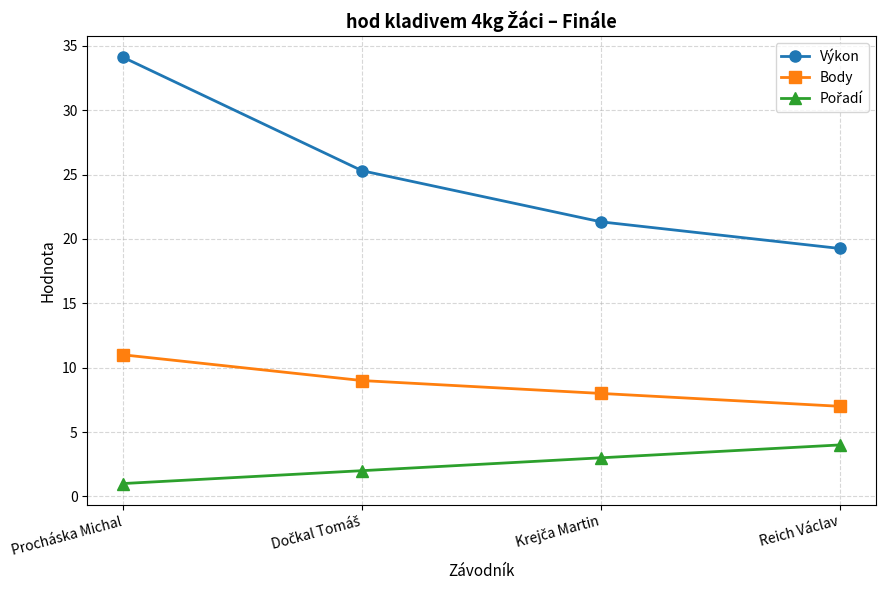

Which series has the widest spread of values?

Výkon